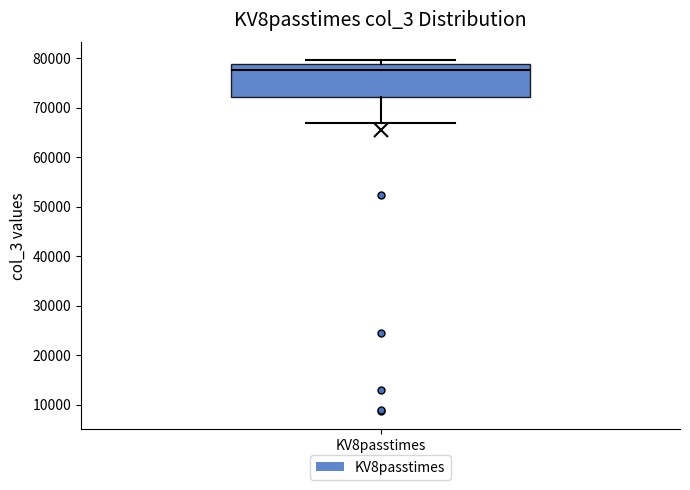

Where is the upper edge of the box for KV8passtimes on the y-axis? The values are not printed on the chart, so give them approximately, as read against the axis.

79000